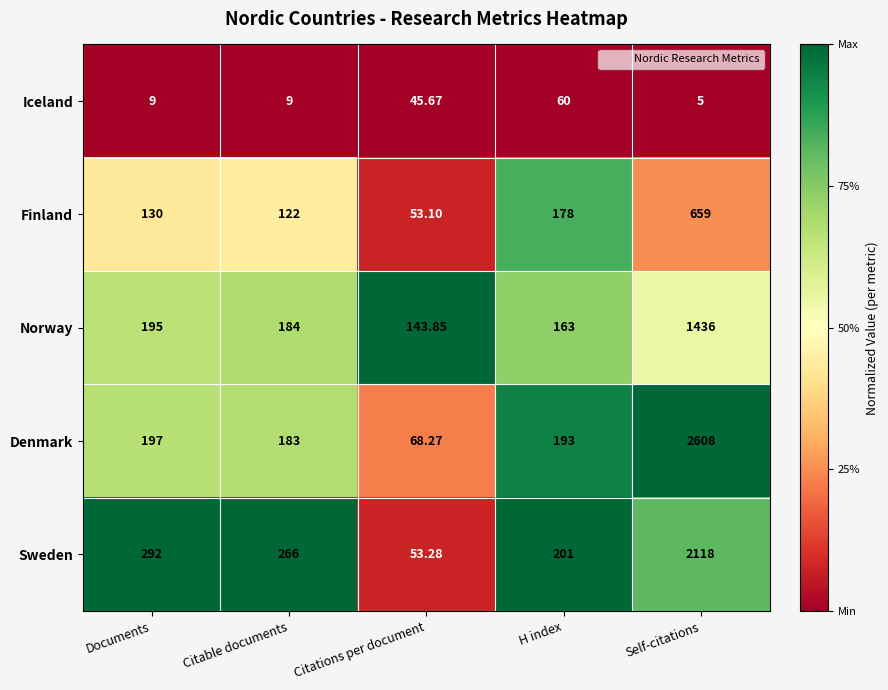

Between Citable documents and Citations per document, which series saw the biggest shift?

Sweden